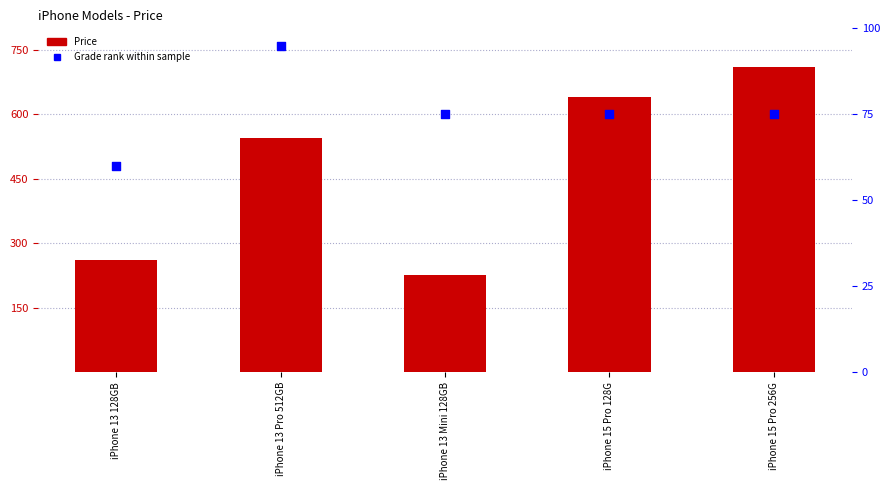

At how many categories does at least one series exceed 106?

5